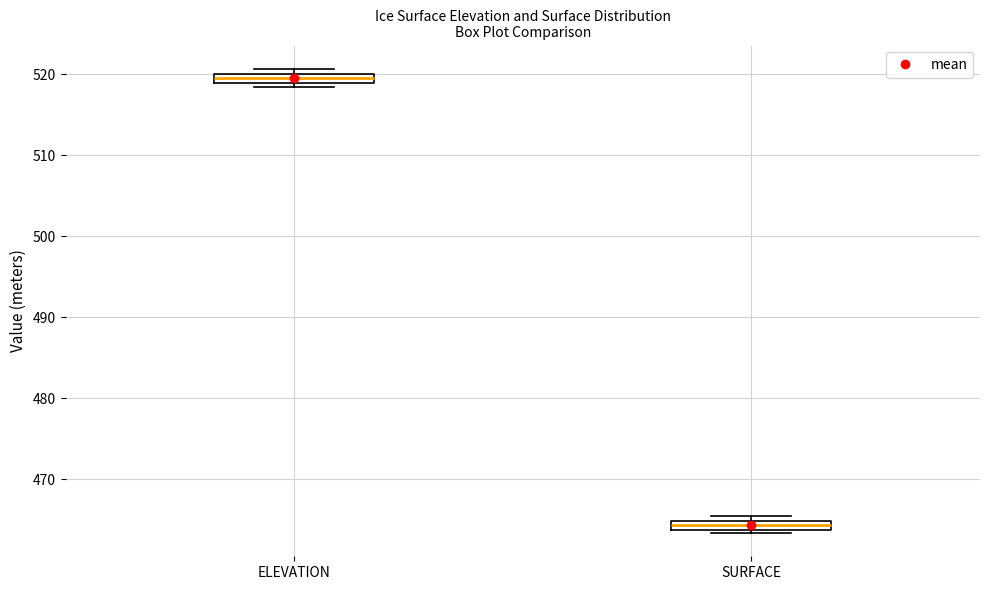

Where is the upper edge of the box for SURFACE on the y-axis? The values are not printed on the chart, so give them approximately, as read against the axis.

465